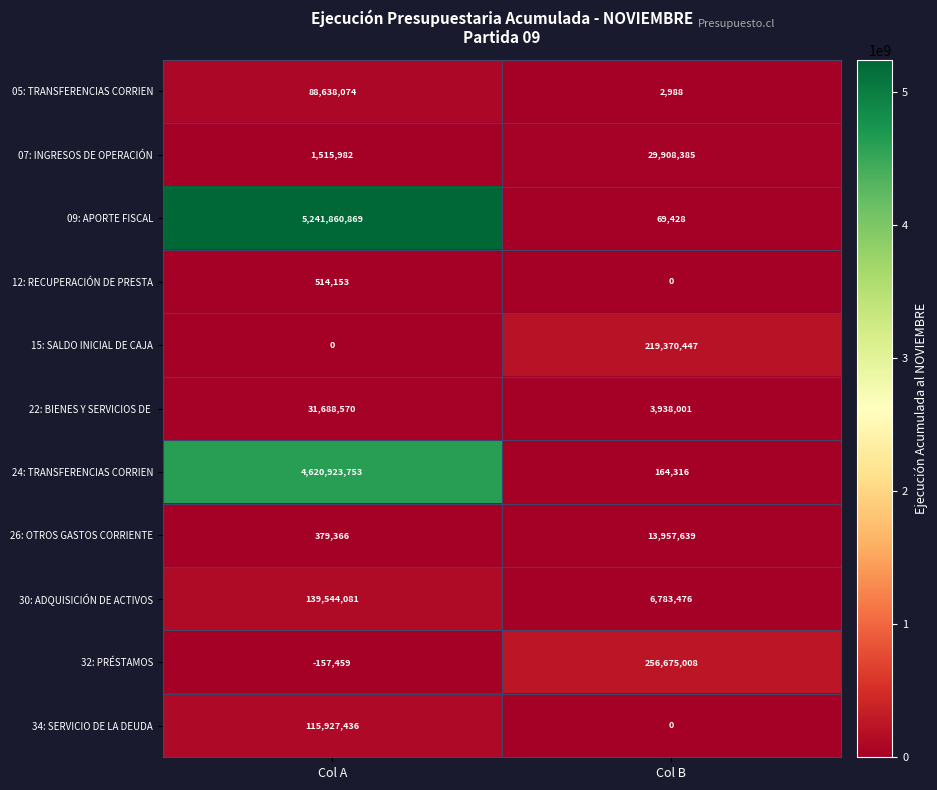

At which category is the sum across all series the highest?

Col A